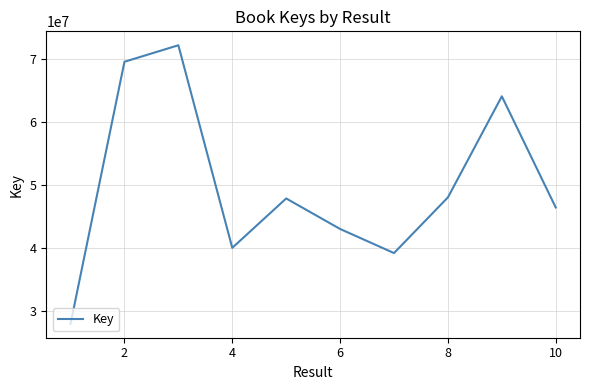

What is the difference between the maximum and minimum values?

44087573